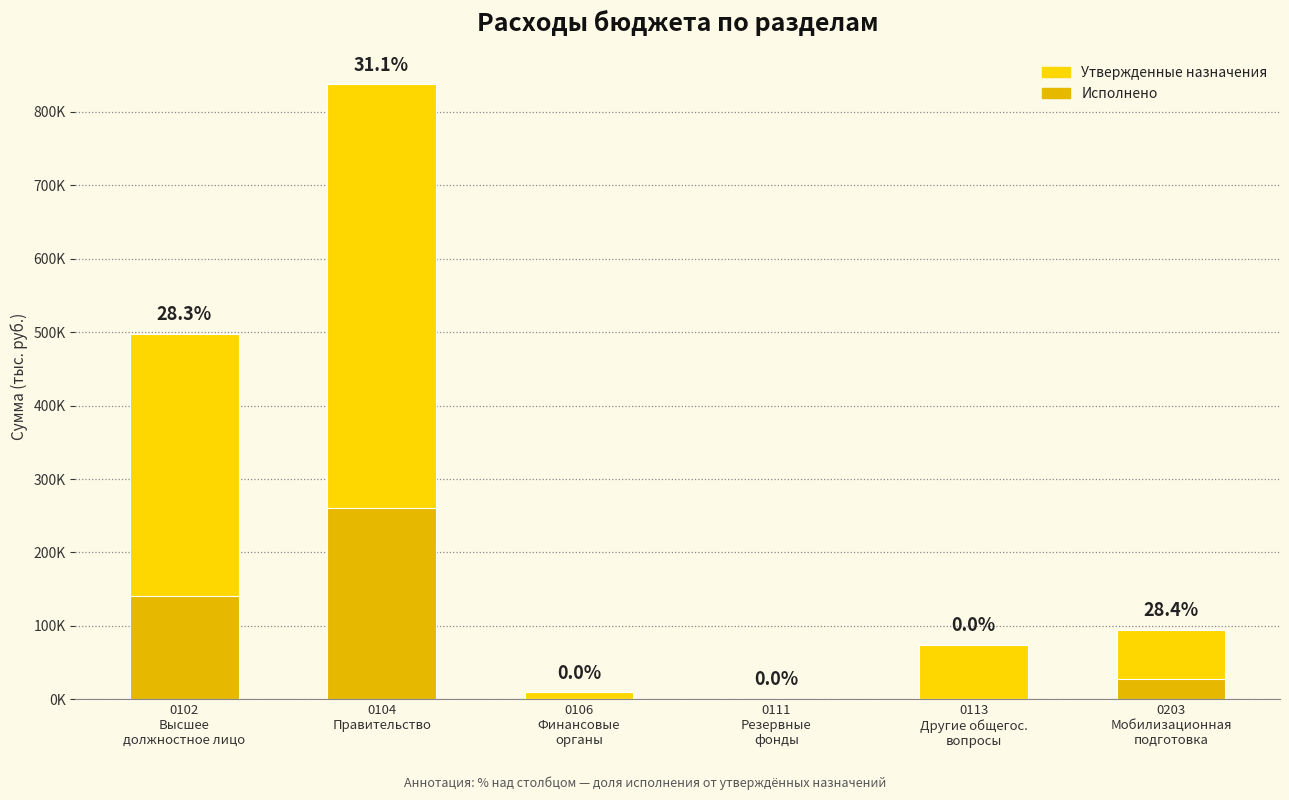

Which has a higher value, 0111
Резервные
фонды or 0104
Правительство?

0104
Правительство